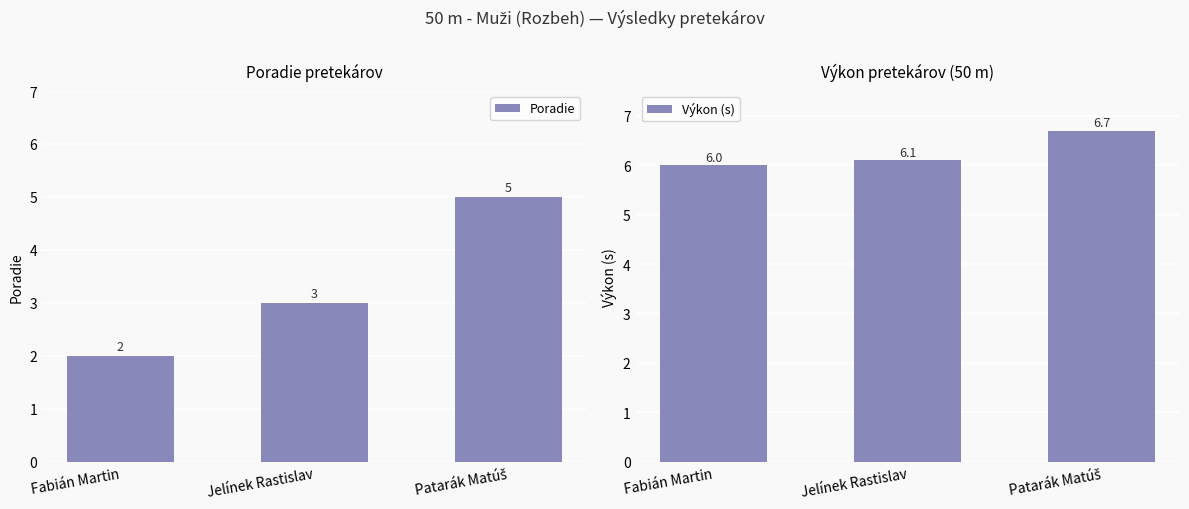

What is the label of the 2nd bar from the right?

Jelínek Rastislav